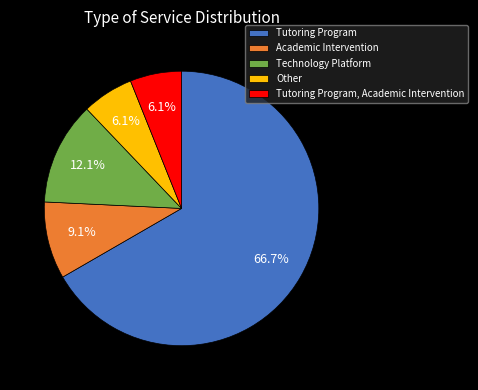

Do Tutoring Program, Academic Intervention and Academic Intervention together represent more than half of the pie?

No